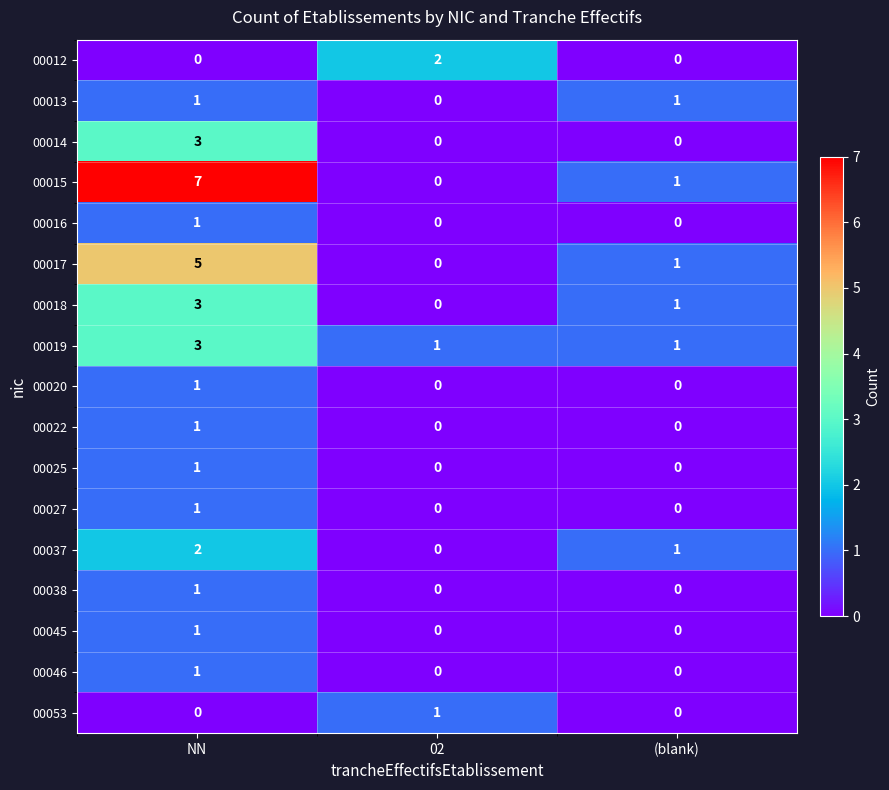

True or false: 00046 has a value of -1 at 02.

False